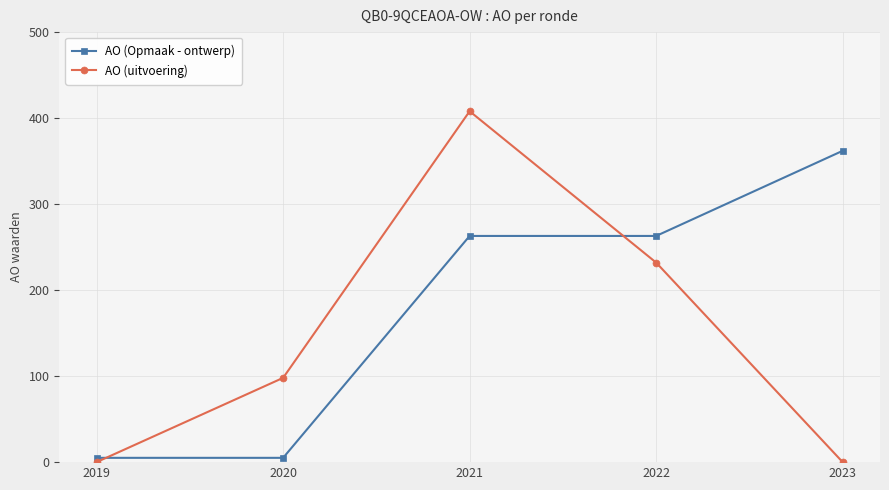

At 2023, list the series in order from largest to smallest.

AO (Opmaak - ontwerp), AO (uitvoering)